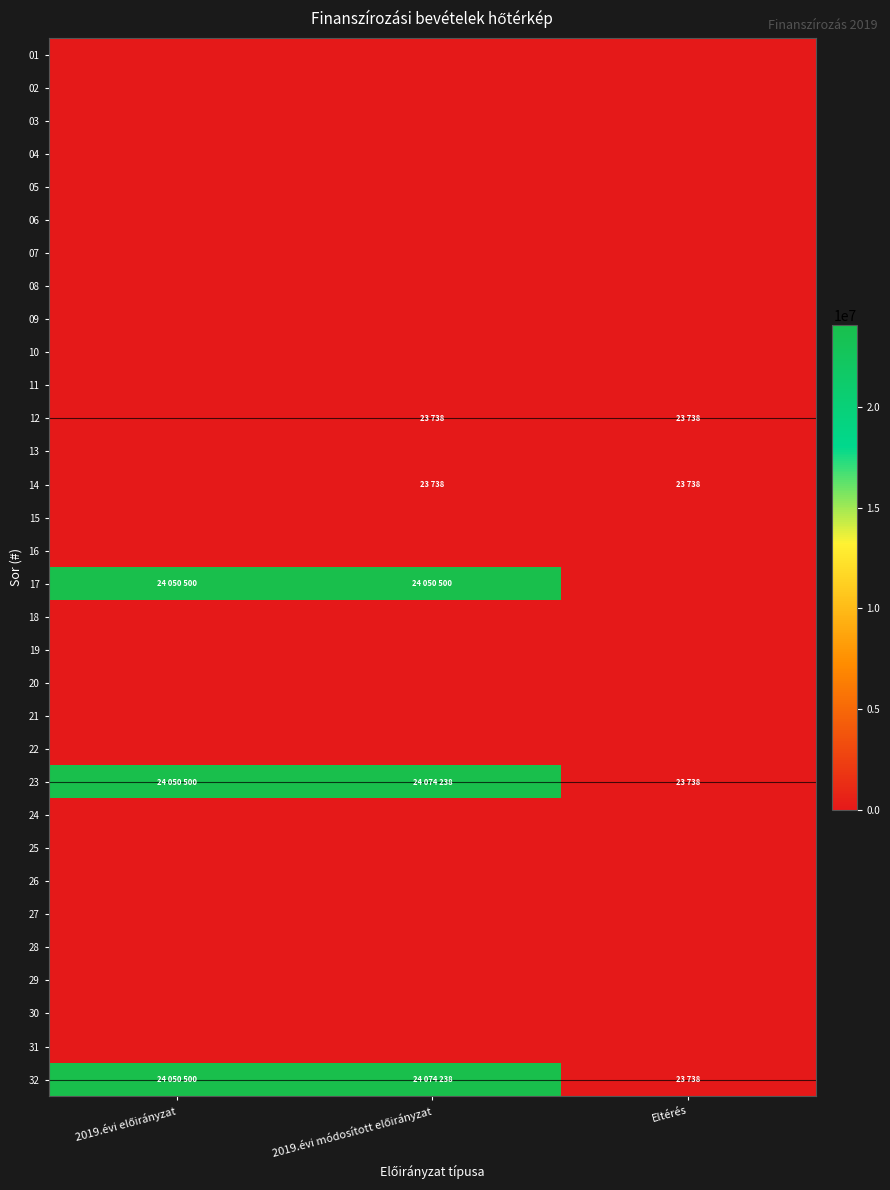

Rank the series by their maximum value, from lowest to highest.

01, 02, 03, 04, 05, 06, 07, 08, 09, 10, 11, 13, 15, 16, 18, 19, 20, 21, 22, 24, 25, 26, 27, 28, 29, 30, 31, 12, 14, 17, 23, 32